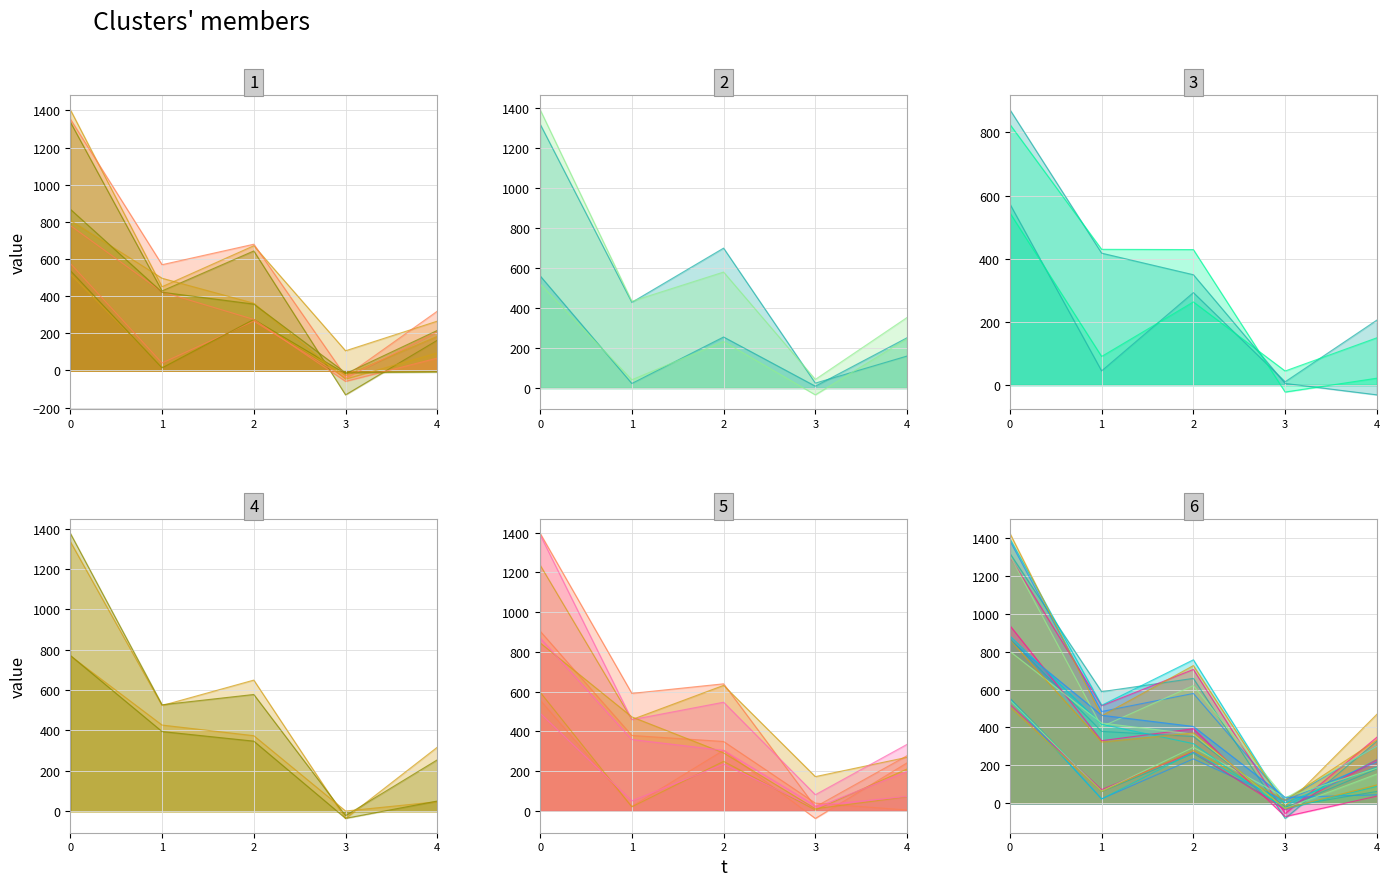

What is the approximate value of Исполнено at 4?

205.6